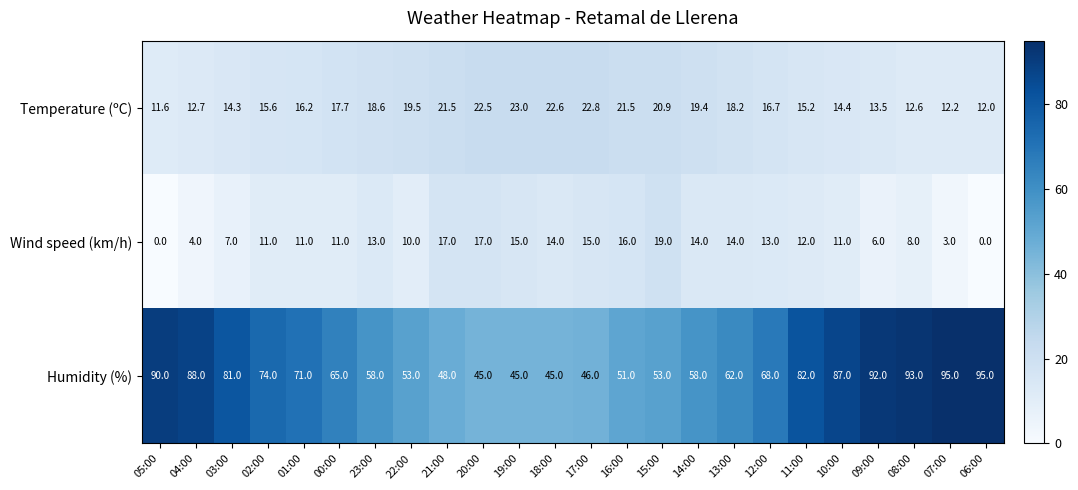

Is the value of Temperature (ºC) at 18:00 greater than the value of Humidity (%) at 23:00?

No